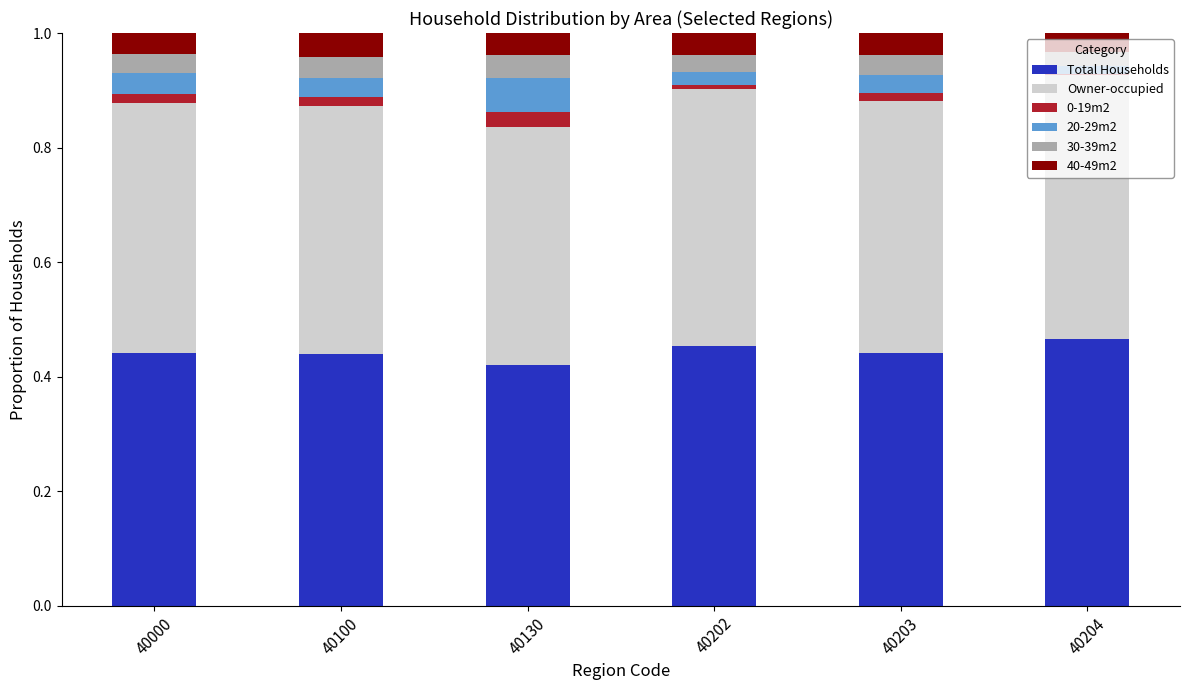

The value of 40-49m2 at 40202 is 0.0. True or false?

True